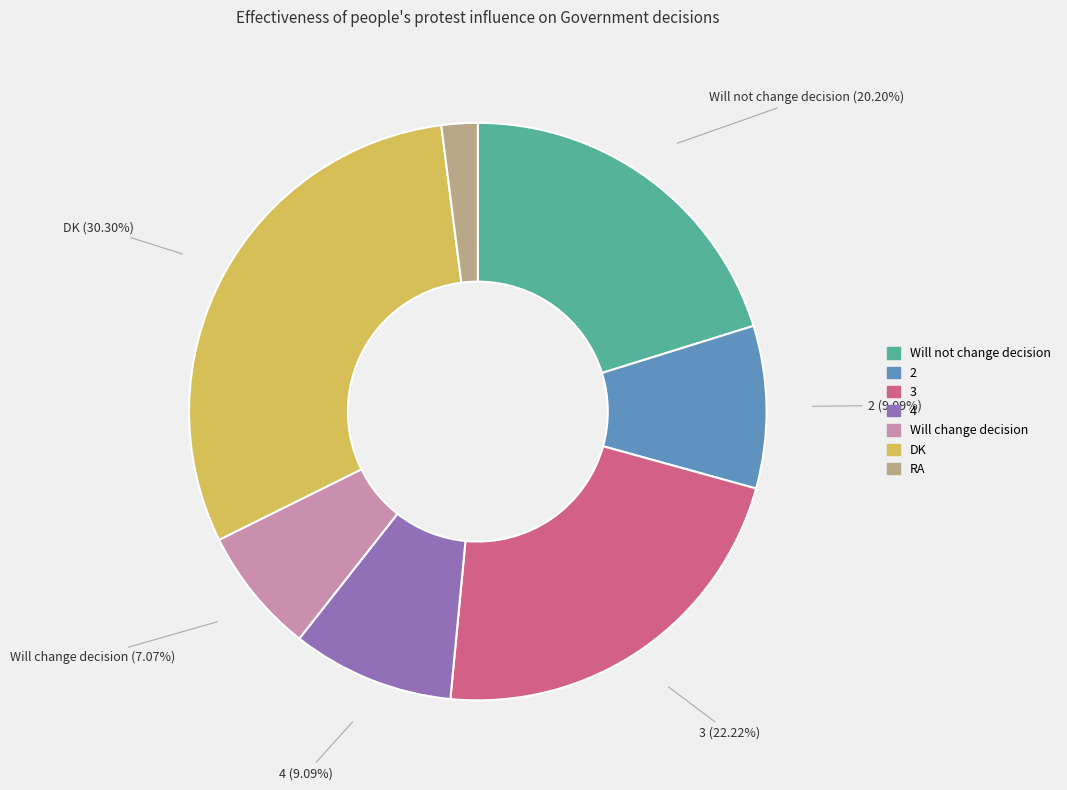

What percentage do 3 and 4 together represent?

31.3%